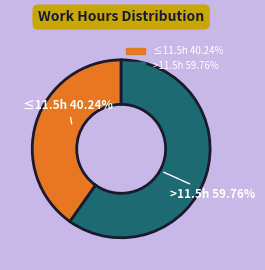

Is there a majority slice in this chart?

Yes